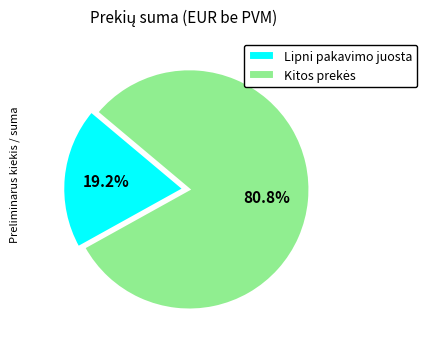

How much of the chart is everything except Lipni pakavimo juosta?

80.8%